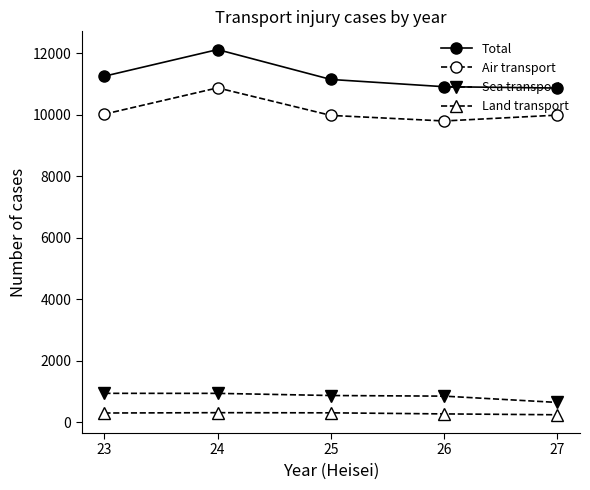

True or false: Total and Air transport cross at least once.

False